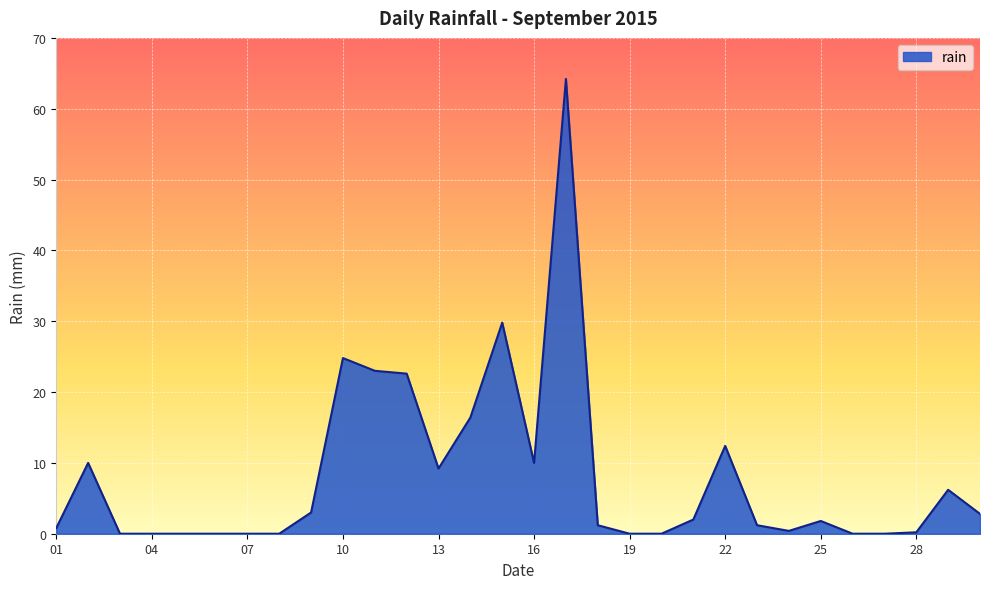

What is the difference between the maximum and second lowest values?

64.2